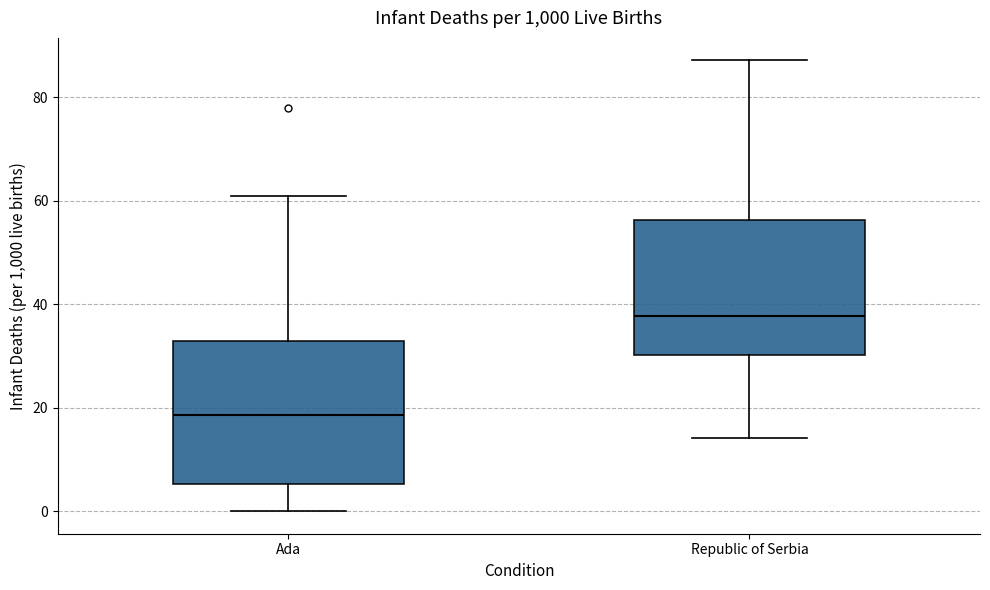

Reading left to right, read every box against the y-axis: the position of its median line, the range the box covers, and the ends of its whiskers. The values are not printed on the chart, so give them approximately, as read against the axis.

Ada: median 18, box 6 to 32, whiskers 0 to 60
Republic of Serbia: median 38, box 30 to 56, whiskers 14 to 88